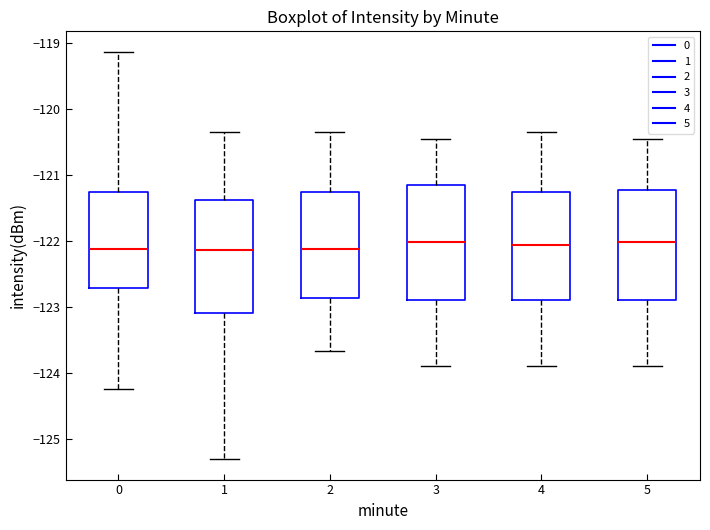

Reading left to right, transcribe this box plot: for each box, give where its median line is, the range the box spans, and where its two whiskers end, as read against the y-axis. The values are not printed on the chart, so give them approximately, as read against the axis.

0: median -122.1, box -122.7 to -121.3, whiskers -124.2 to -119.1
1: median -122.1, box -123.1 to -121.4, whiskers -125.3 to -120.3
2: median -122.1, box -122.9 to -121.3, whiskers -123.7 to -120.3
3: median -122.0, box -122.9 to -121.1, whiskers -123.9 to -120.4
4: median -122.1, box -122.9 to -121.3, whiskers -123.9 to -120.3
5: median -122.0, box -122.9 to -121.2, whiskers -123.9 to -120.4